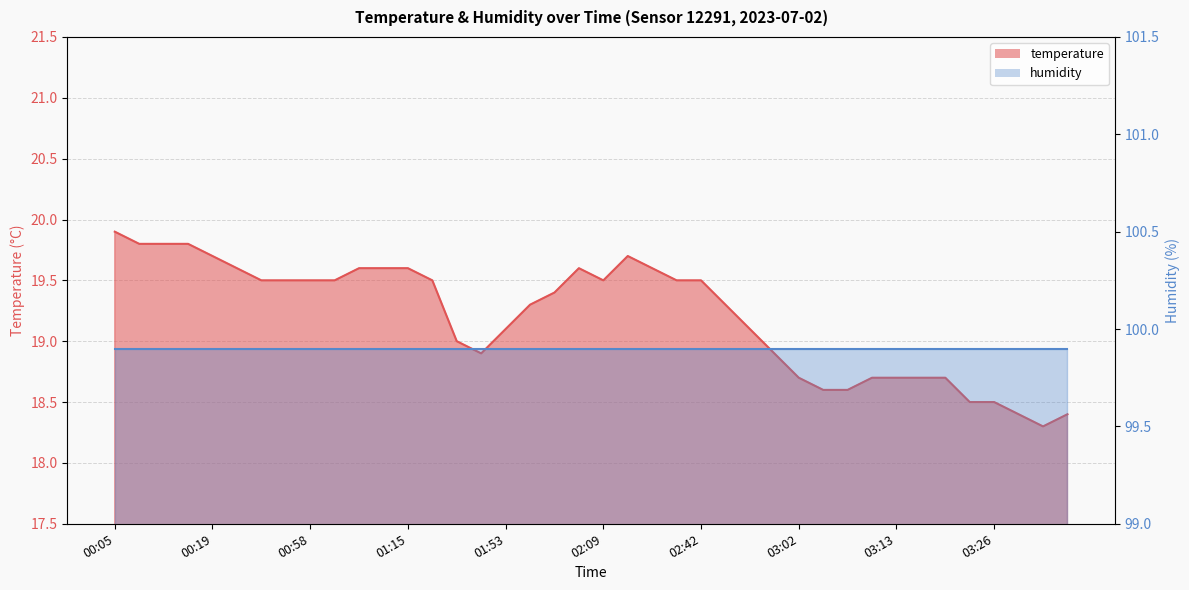

At which category does the chart reach its peak across all series?

00:05